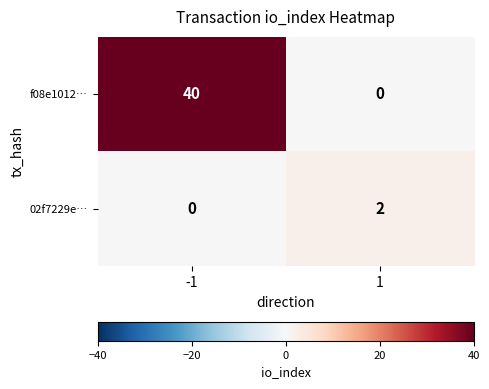

What is the difference between the highest and lowest values at 1?

2